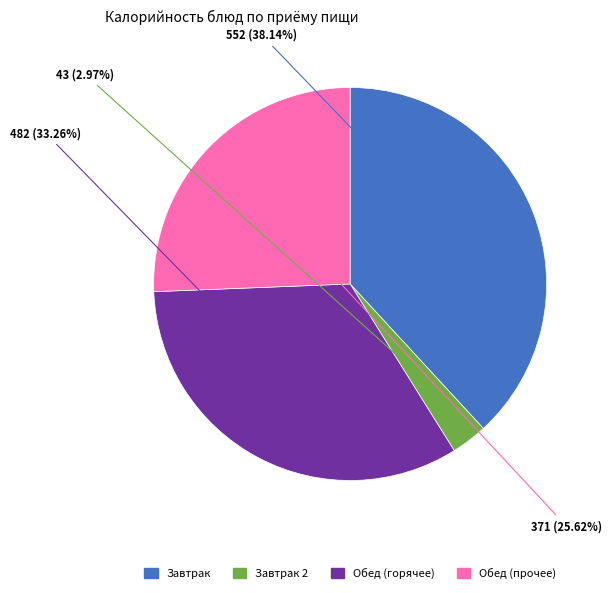

Does any single category account for the majority?

No